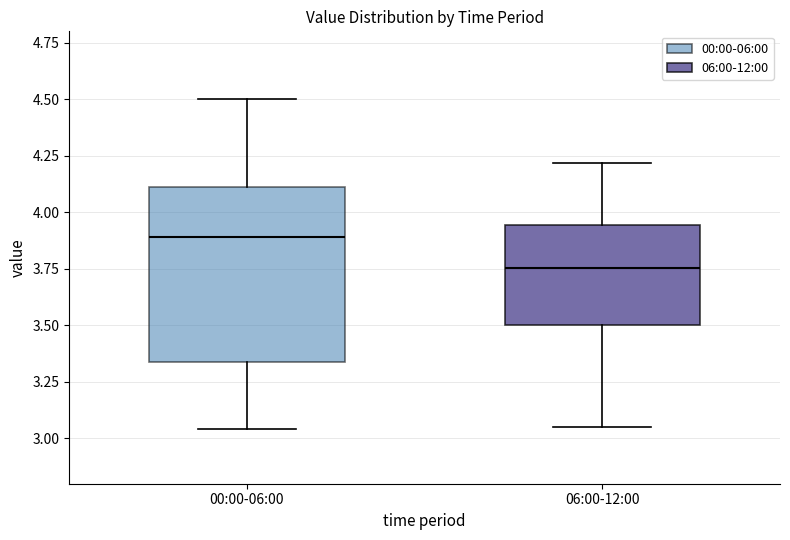

Where is the upper edge of the box for 06:00-12:00 on the y-axis? The values are not printed on the chart, so give them approximately, as read against the axis.

3.95